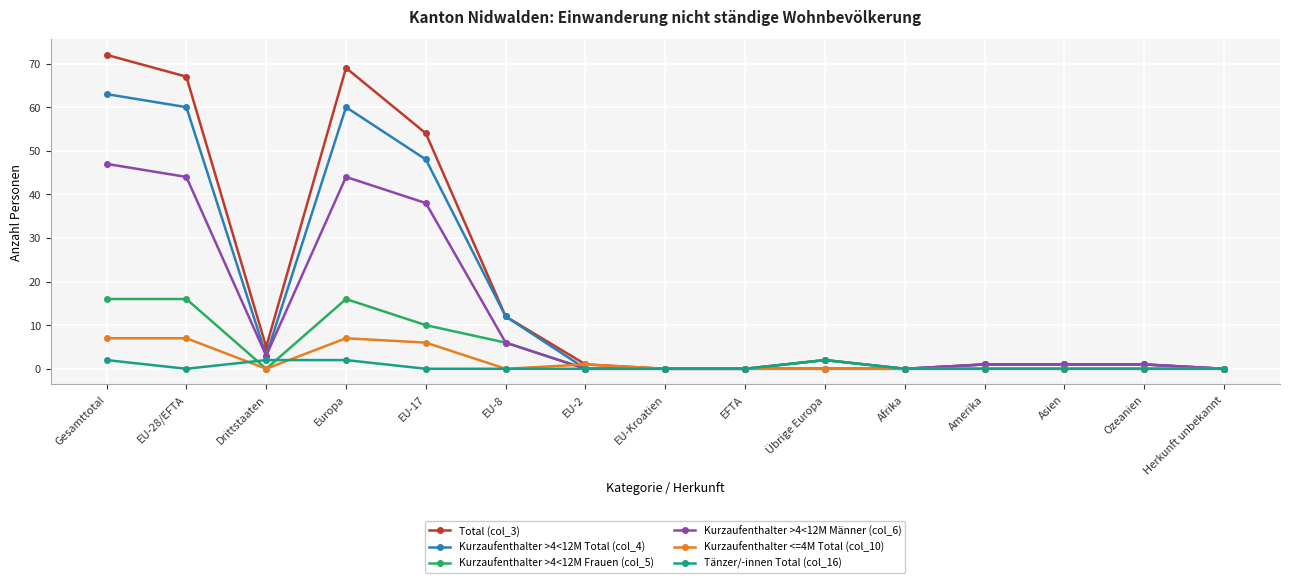

What is the difference between the maximum and second lowest values in the Kurzaufenthalter <=4M Total (col_10) series?

7